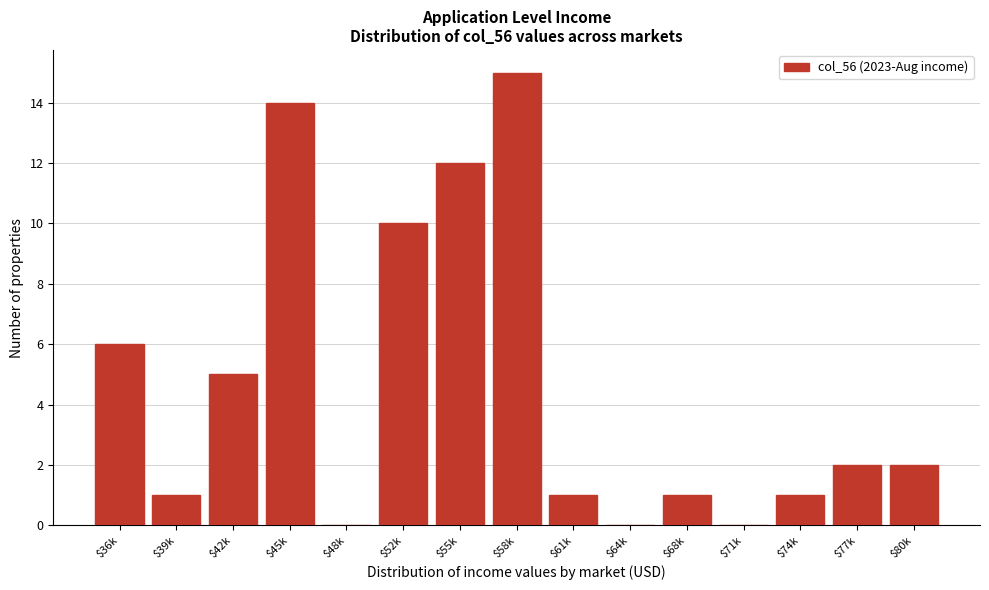

True or false: the data shows 1 at $39k.

True